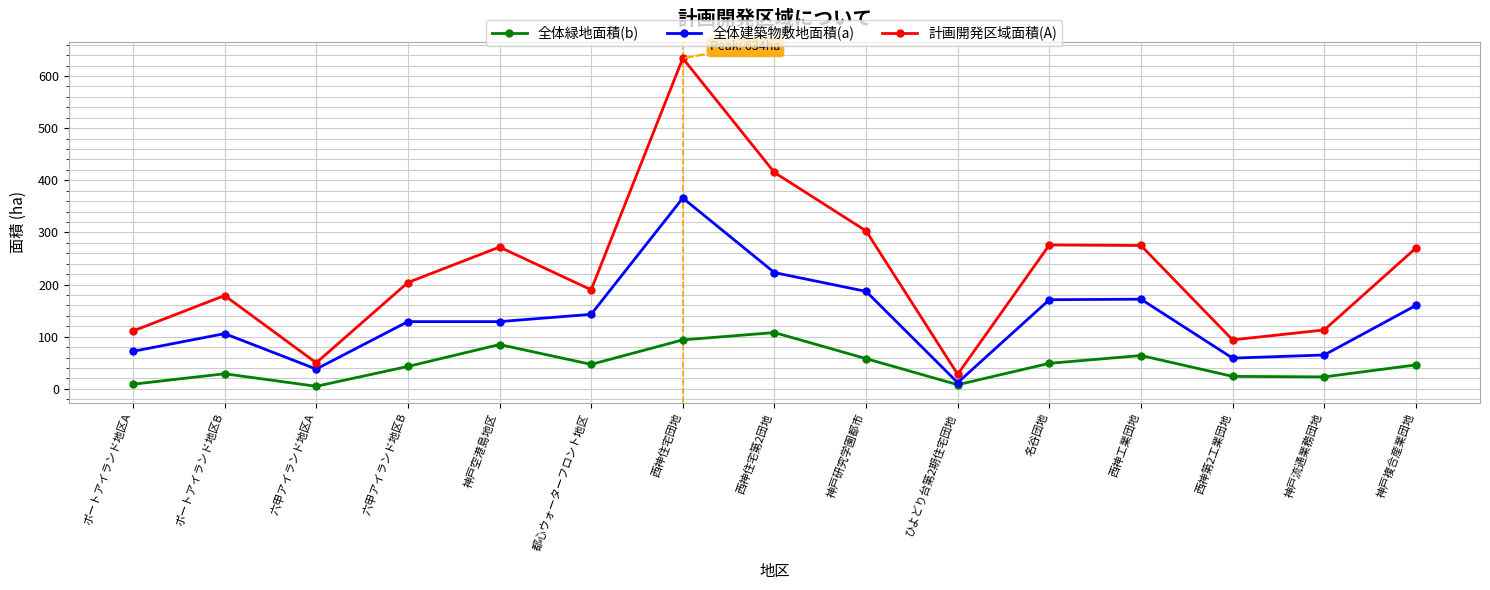

What are all the series names shown in the legend?

全体緑地面積(b), 全体建築物敷地面積(a), 計画開発区域面積(A)